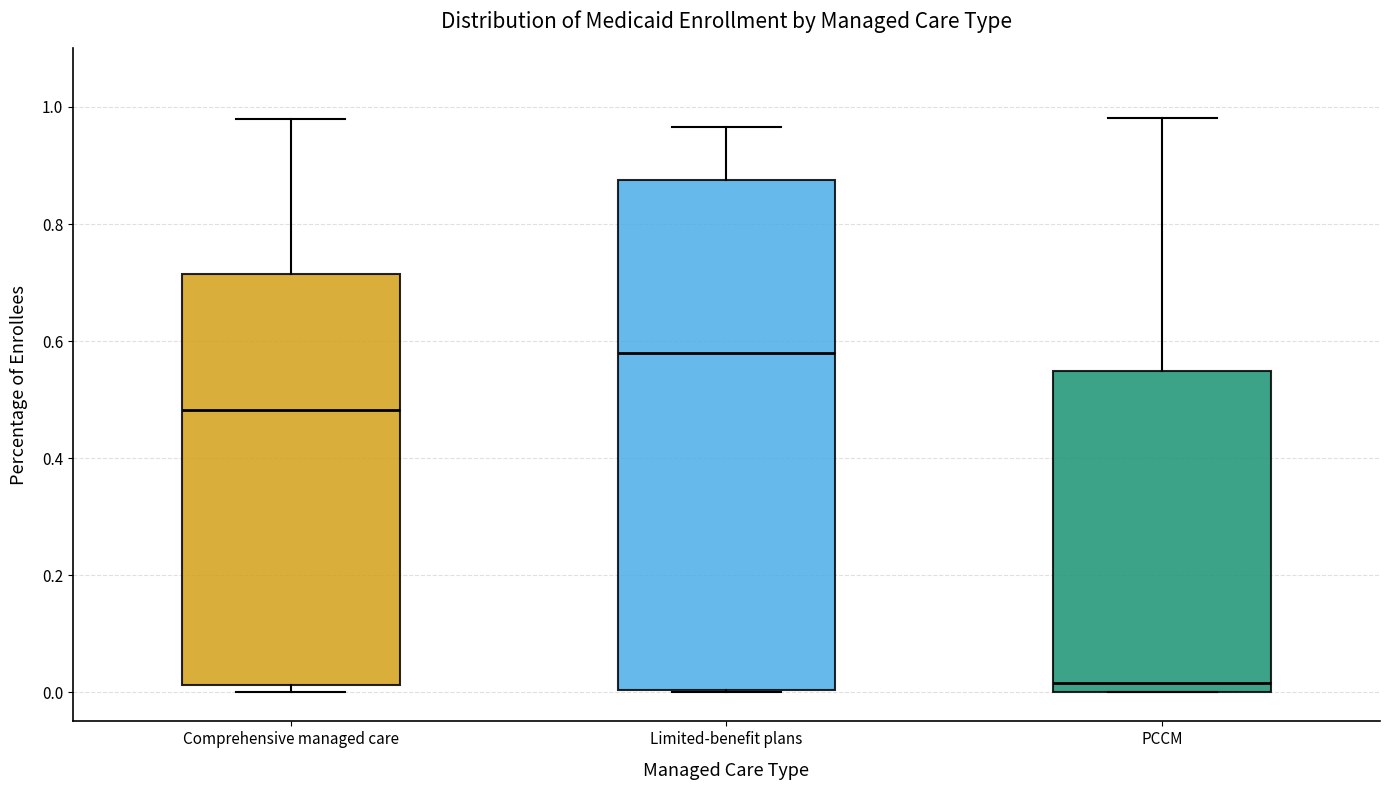

Which box is the tallest, from its lower edge to its upper edge?

Limited-benefit plans